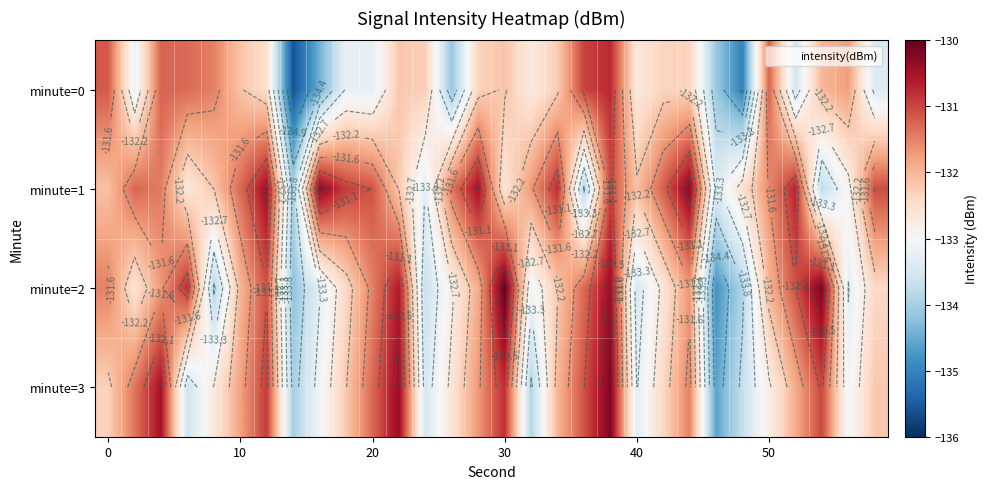

How many data points does each series have?

30